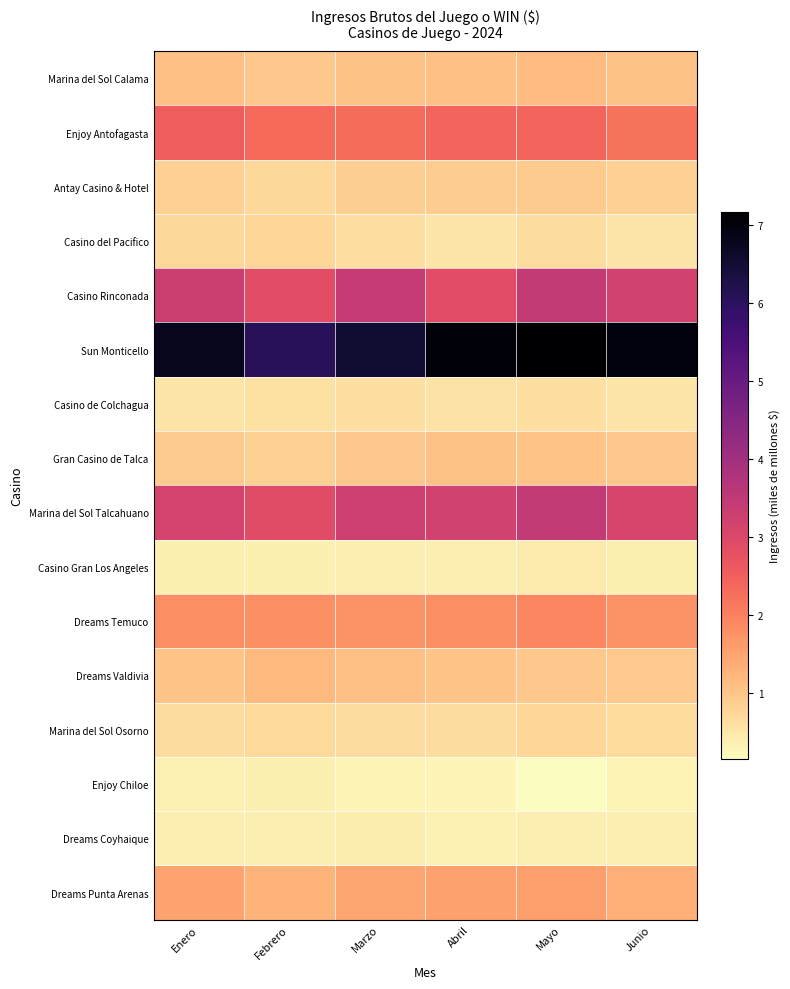

What is the difference between the highest and lowest values at Junio?

6.7